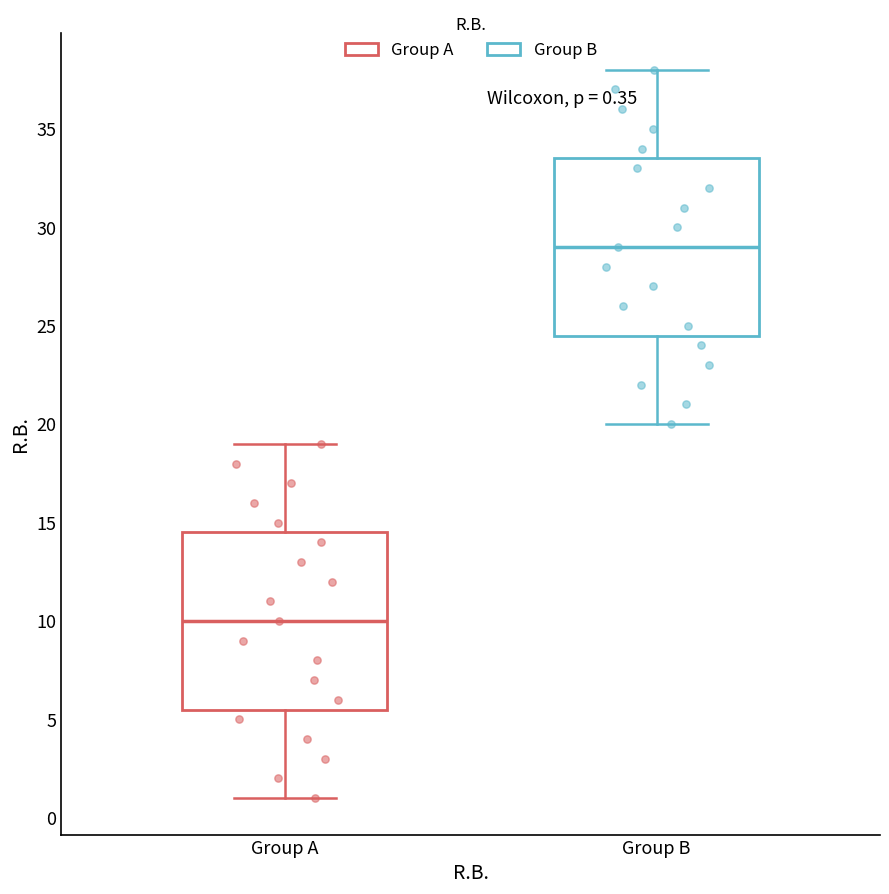

Which box's median line is the lowest?

Group A